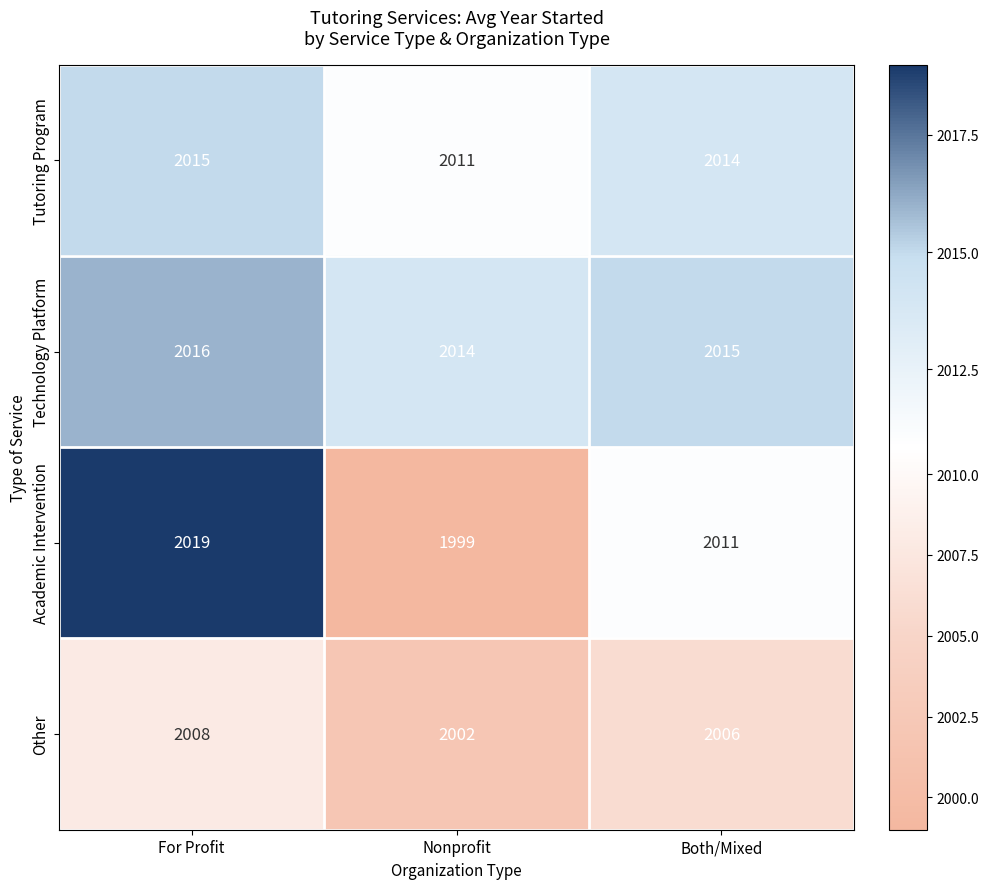

At which category does the chart reach its peak across all series?

For Profit